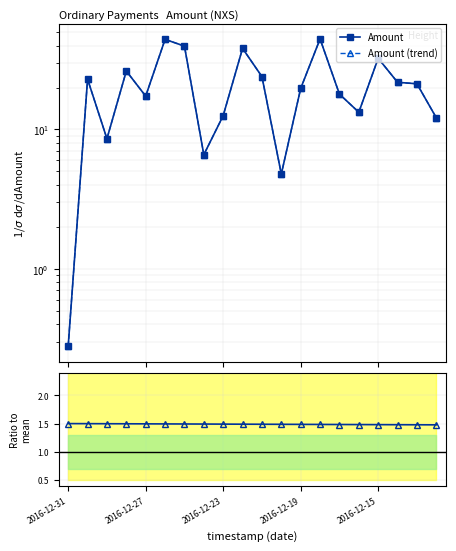

At how many categories does at least one series exceed 10?

16